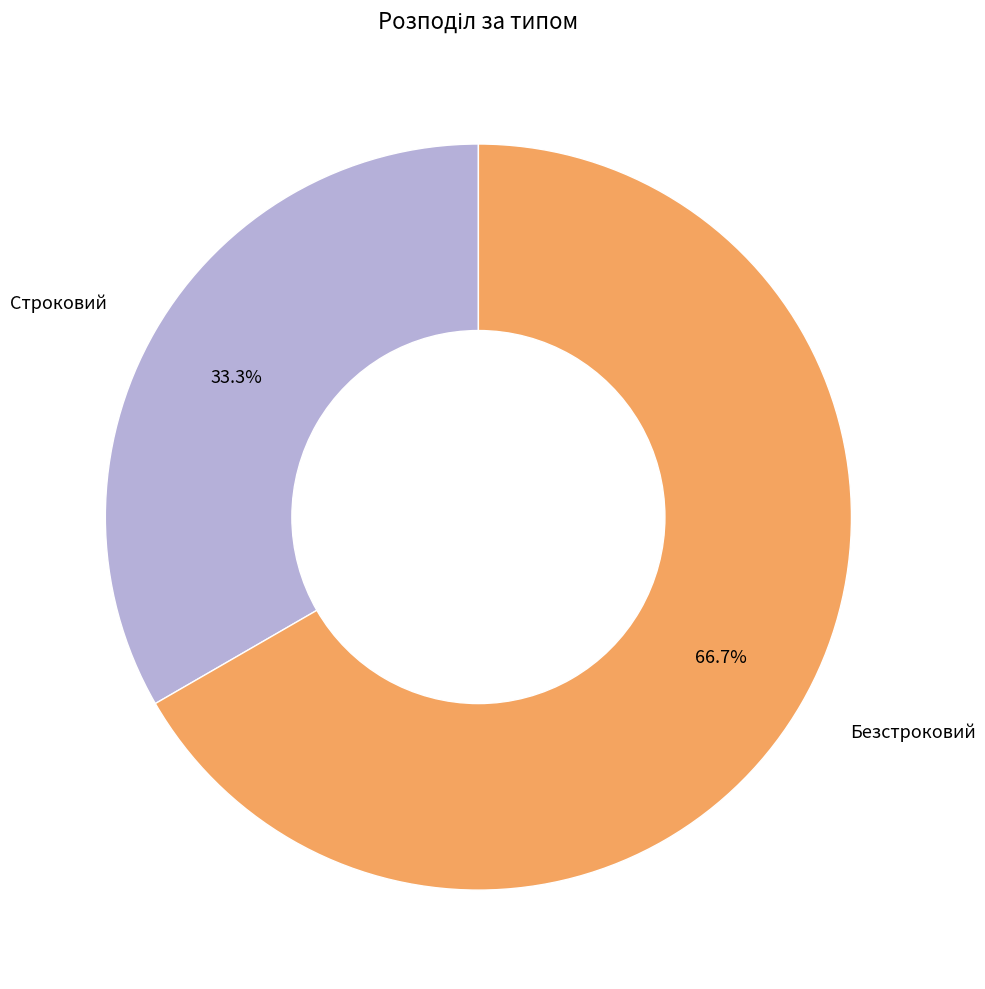

To the nearest percent, what is the combined percentage of Безстроковий and Строковий?

100%